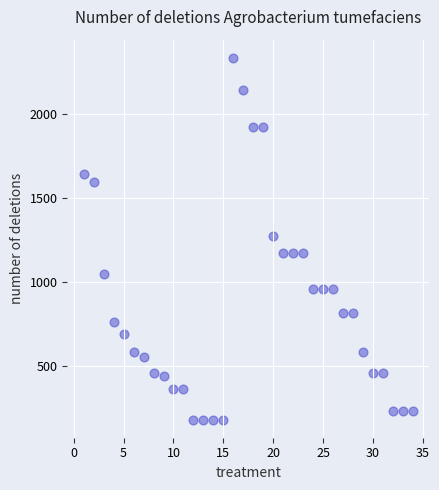

What is the range of X values (max minus min)?

33